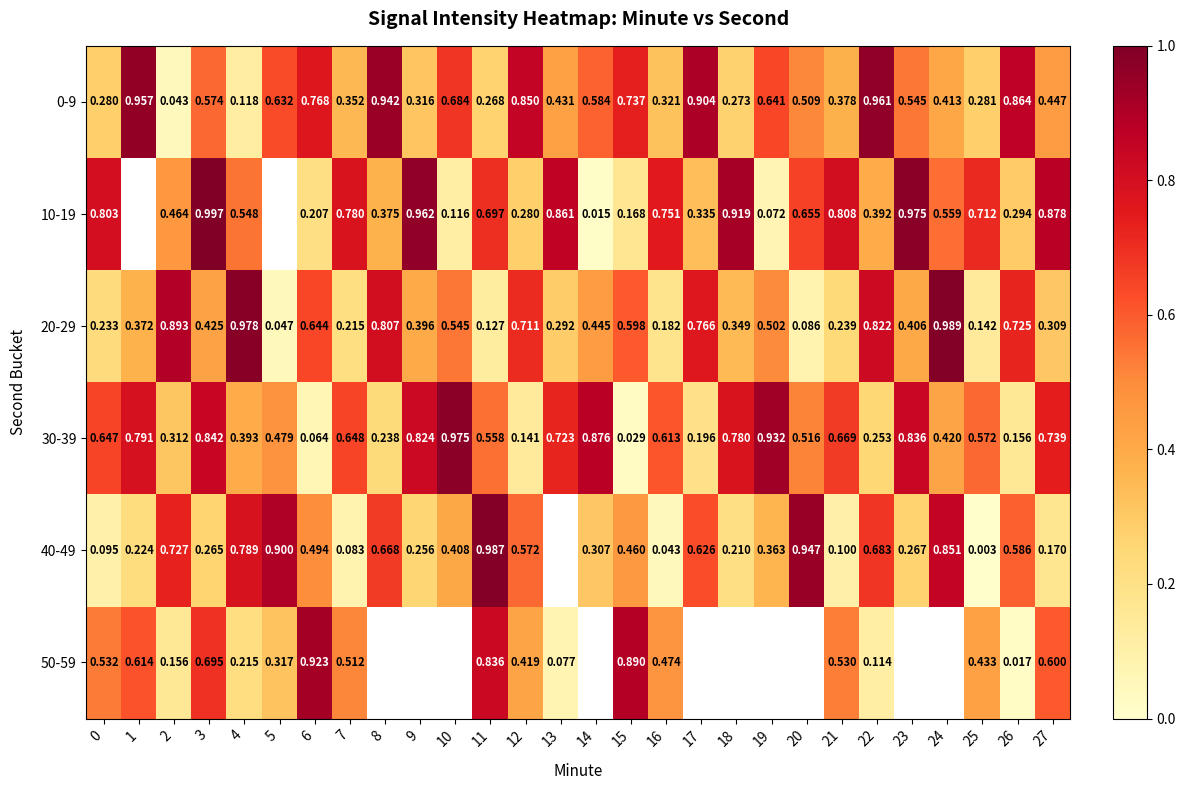

What is the maximum value for row_0?

1.0